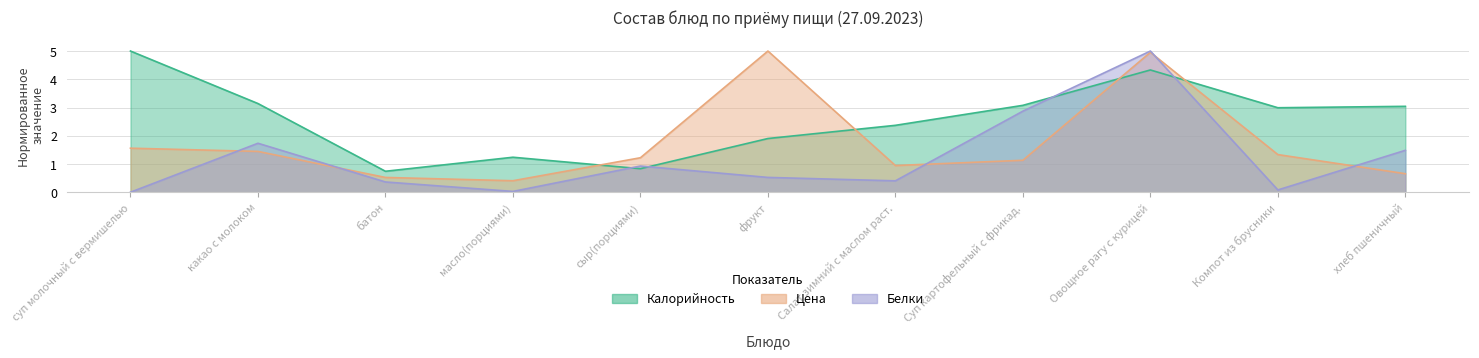

Which series changed the most between Овощное рагу с курицей and Компот из брусники?

Белки